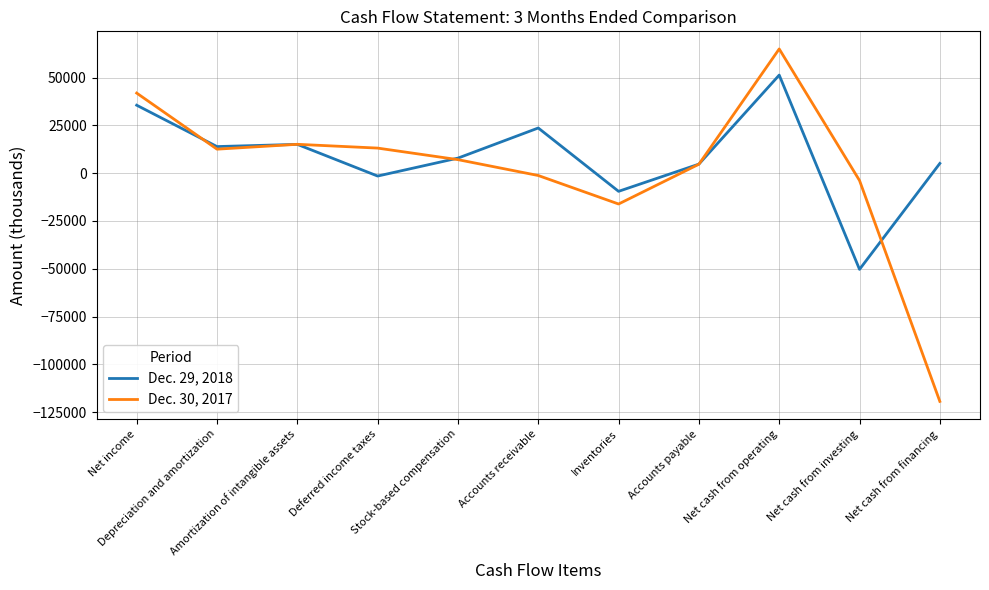

What is the smallest value displayed?

-119378